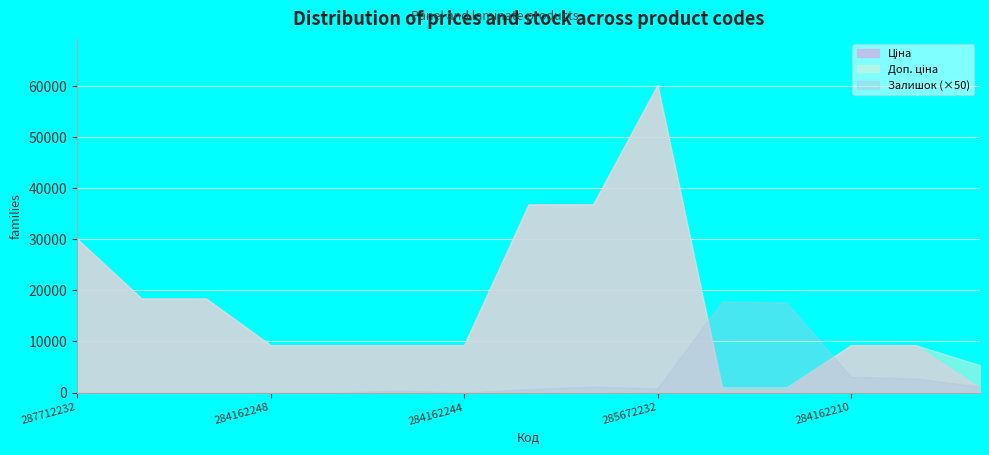

Which label corresponds to the largest value in the chart?

285672232